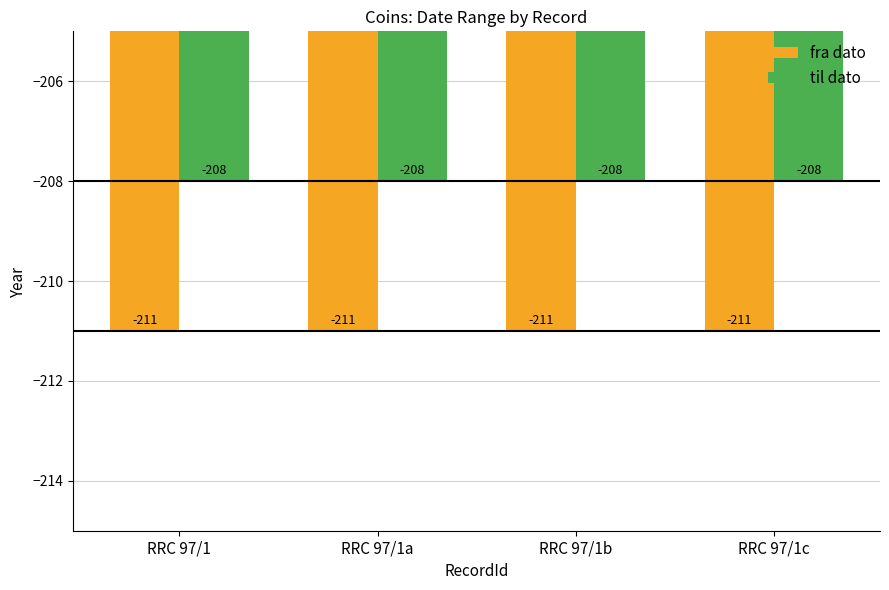

Reading left to right, transcribe all the data shown in this chart.

fra dato: RRC 97/1=-211	RRC 97/1a=-211	RRC 97/1b=-211	RRC 97/1c=-211
til dato: RRC 97/1=-208	RRC 97/1a=-208	RRC 97/1b=-208	RRC 97/1c=-208